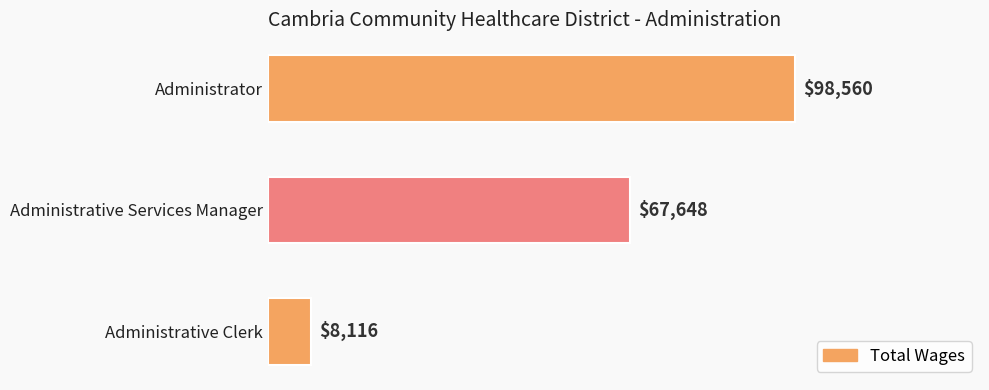

How many values are between 8116 and 98560?

3